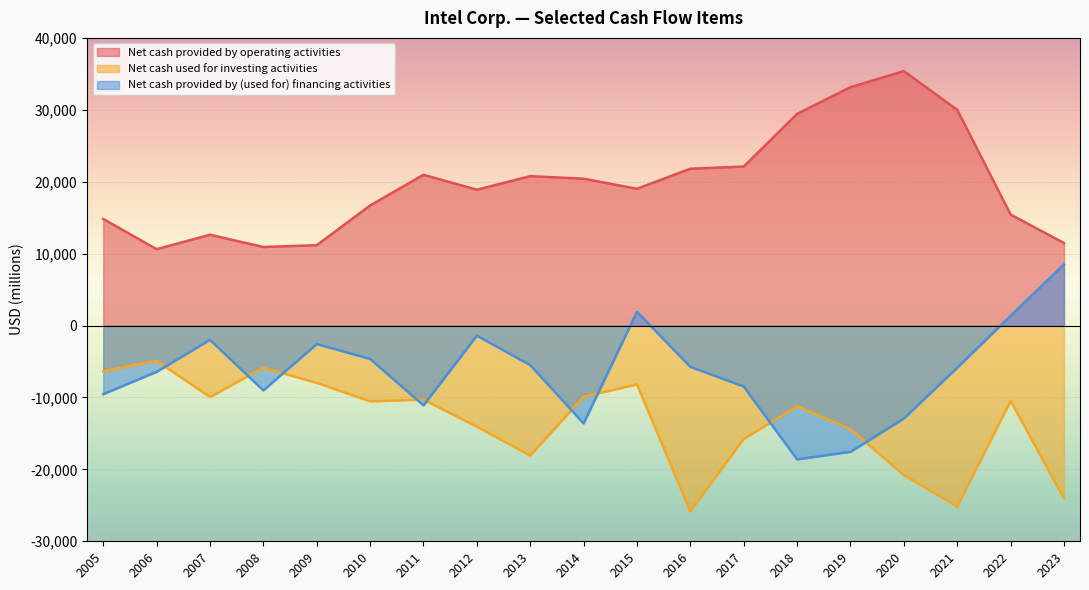

What is the difference between the maximum and minimum values in the Net cash provided by operating activities series?

24764